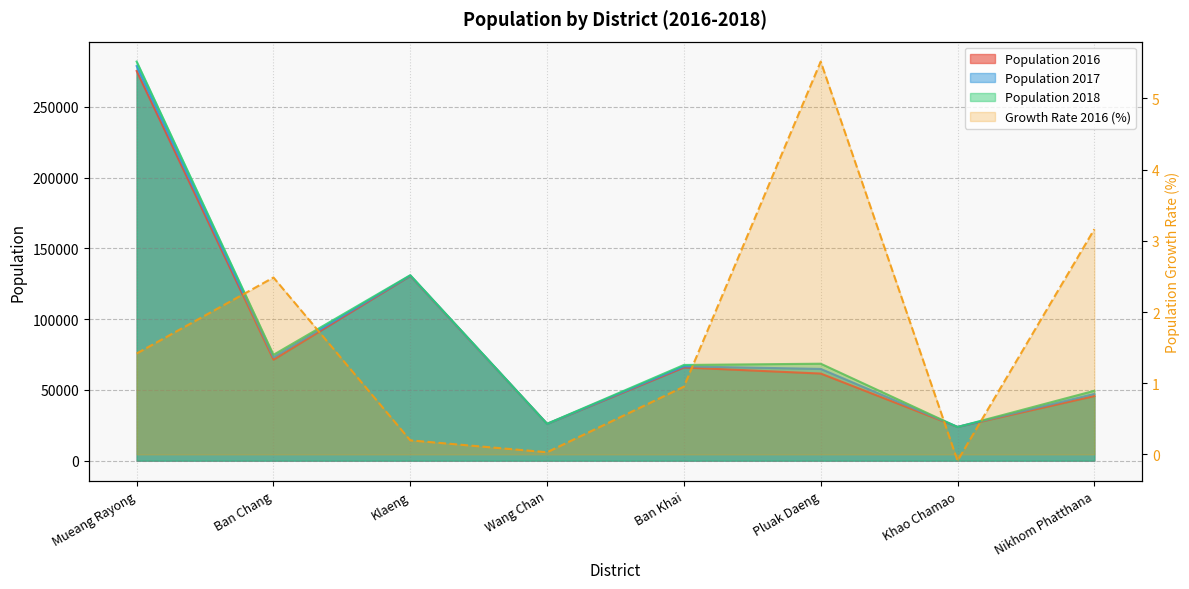

Reading right to left, list all the values displayed in this chart.

Population 2016: 45662.0	23859.0	61563.0	65868.0	25999.0	130562.0	71374.0	275336.0
Population 2017: 47187.0	23879.0	64843.0	66645.0	26021.0	130825.0	73022.0	278814.0
Population 2018: 49406.0	23812.0	68533.0	67628.0	26086.0	131060.0	74811.0	281980.0
Growth Rate 2016: 3.2	-0.1	5.5	1.0	0.0	0.2	2.5	1.4